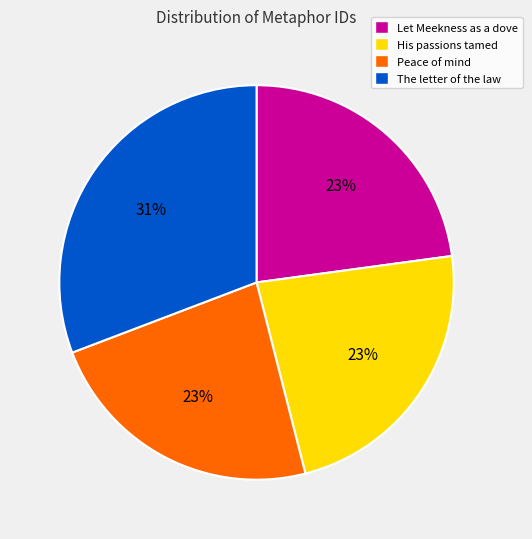

Count the number of slices in the pie.

4